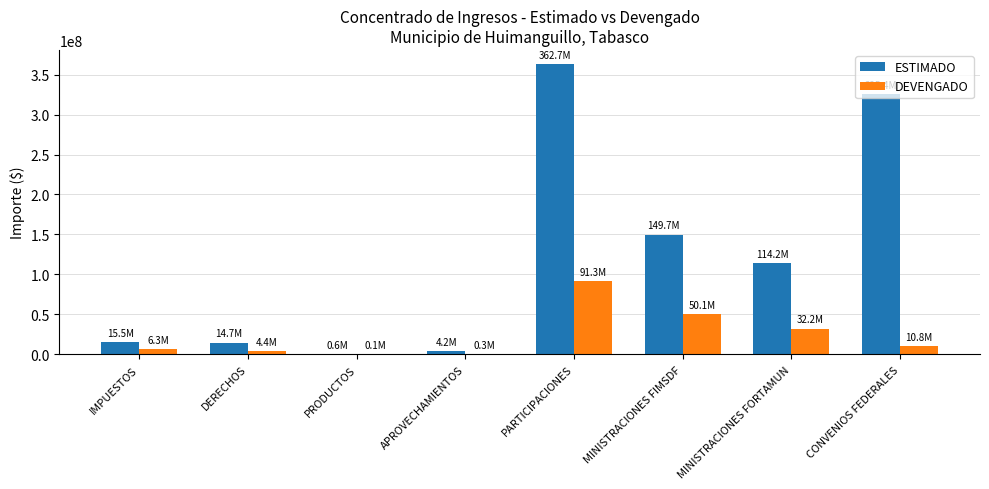

Is the value of DEVENGADO at DERECHOS greater than the value of ESTIMADO at DERECHOS?

No